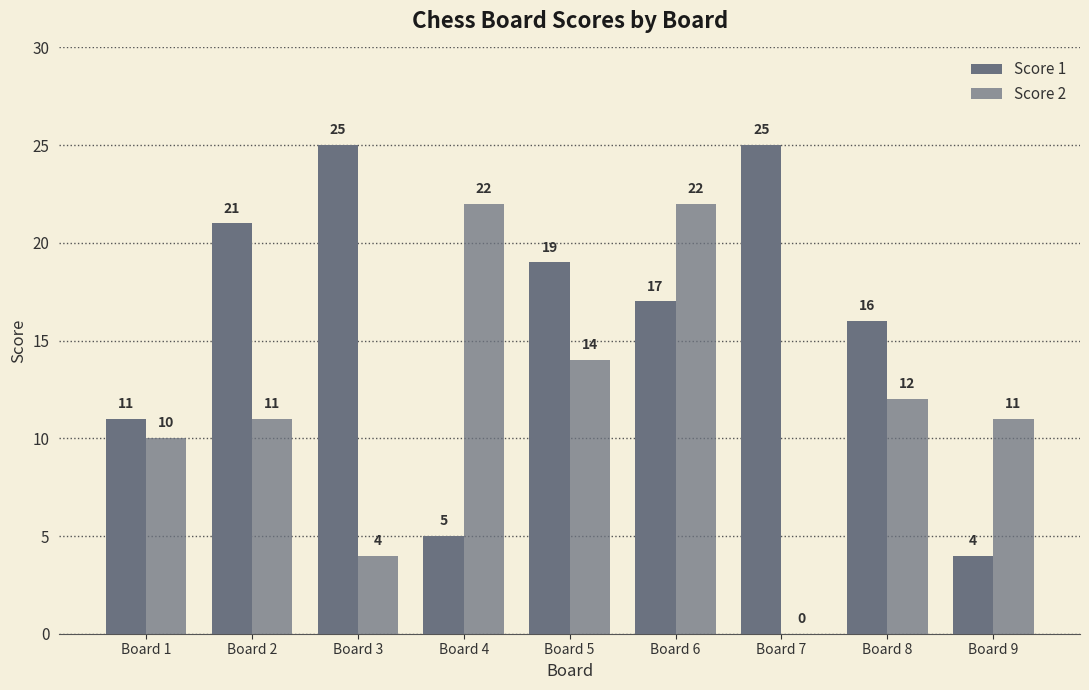

True or false: Score 1 has a value of 25 at Board 3.

True